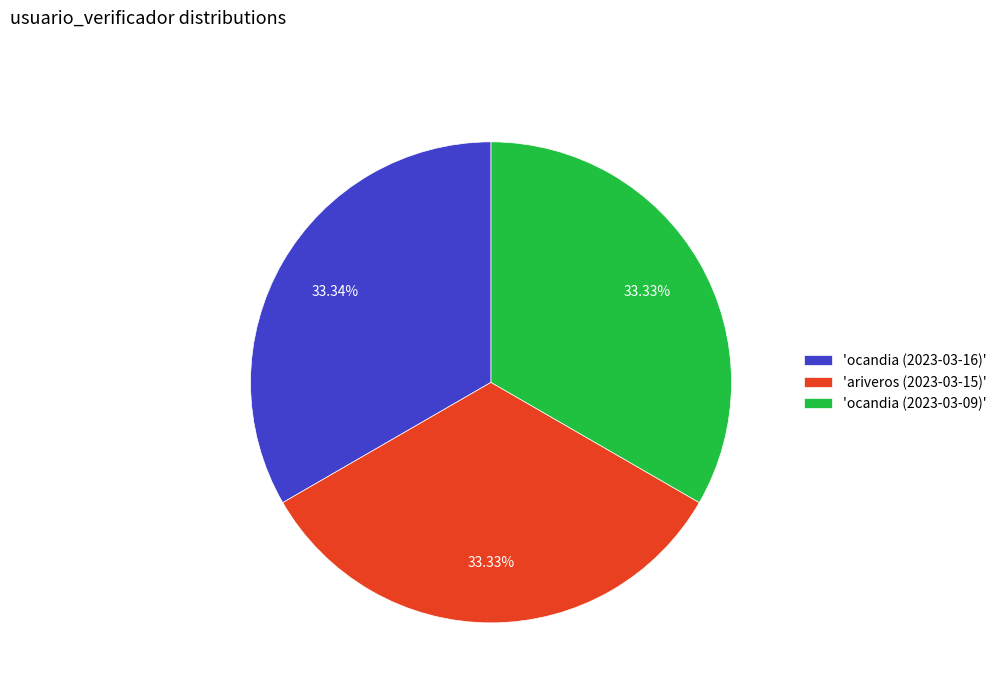

Do 'ocandia (2023-03-09)' and 'ocandia (2023-03-16)' together represent more than half of the pie?

Yes